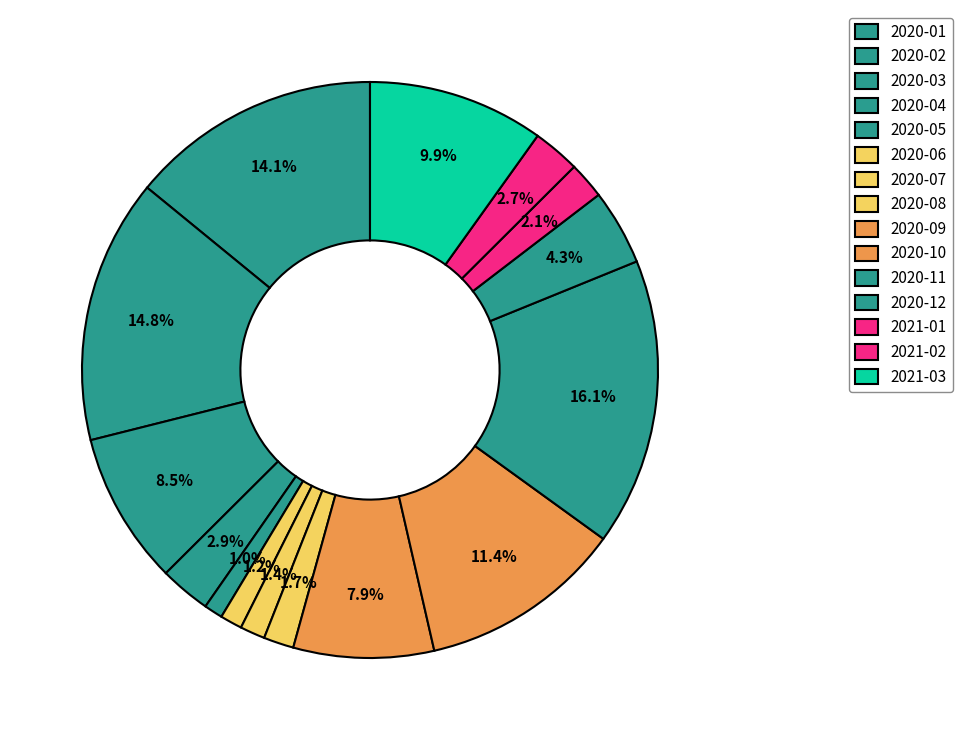

Is there a majority slice in this chart?

No